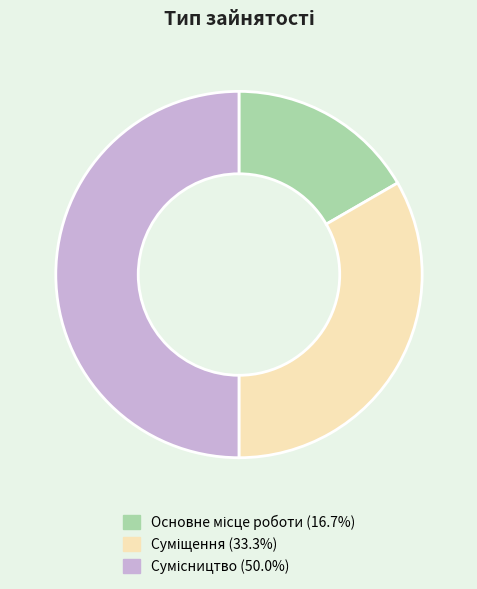

How many segments does this pie chart have?

3